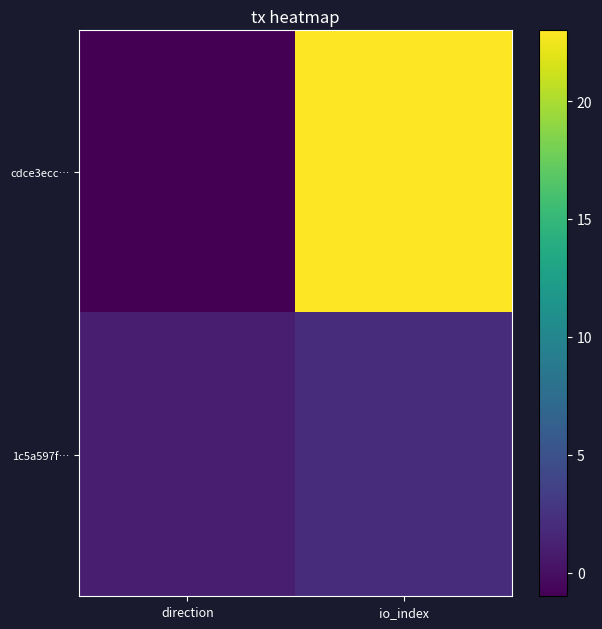

Rank the series by their average value, from lowest to highest.

1c5a597f…, cdce3ecc…